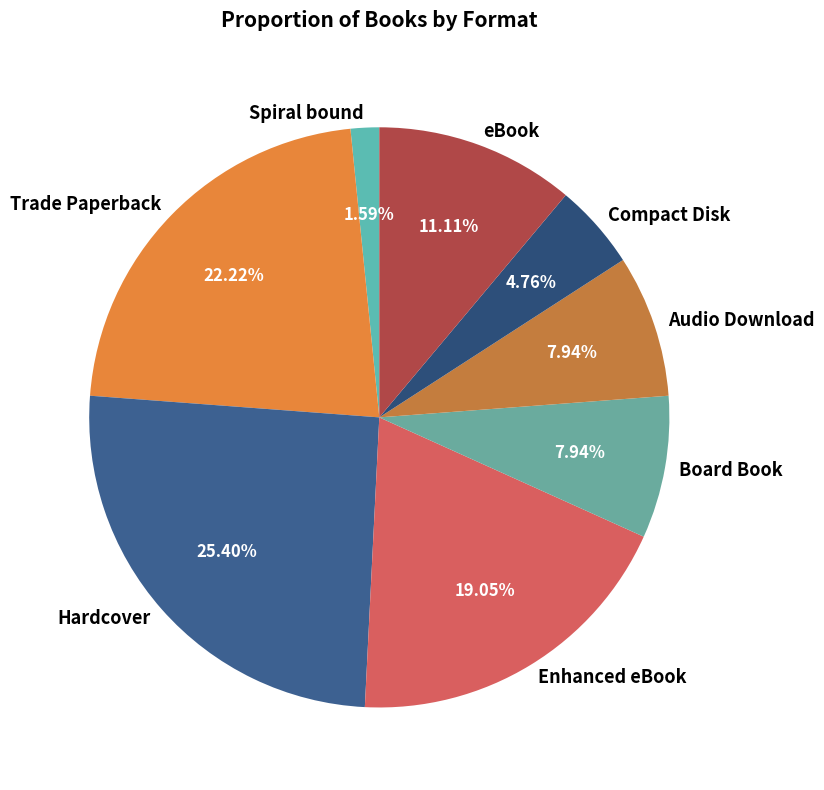

Count the number of slices in the pie.

8